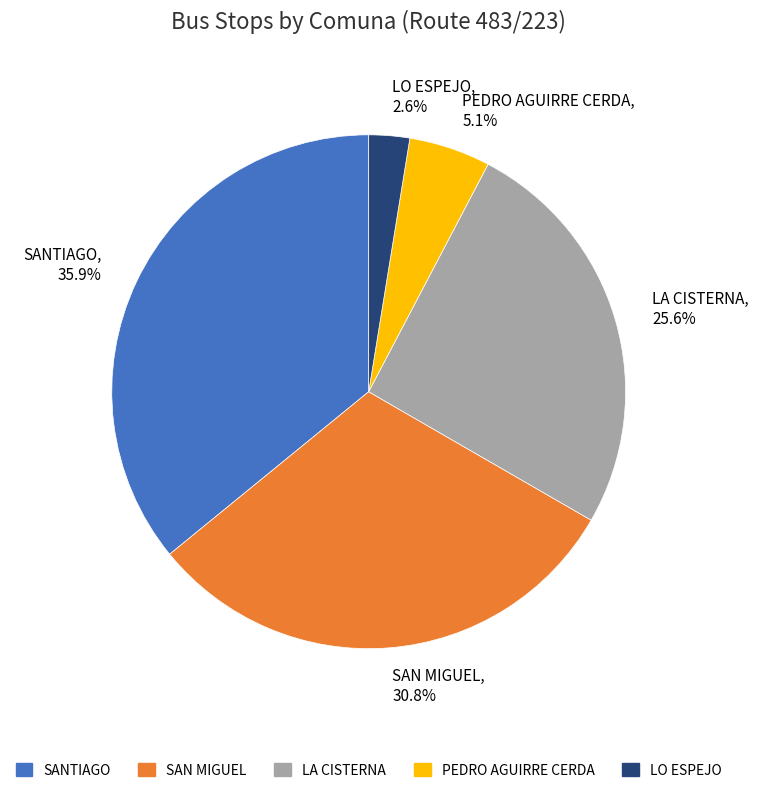

Which has a higher value, LA CISTERNA or SAN MIGUEL?

SAN MIGUEL